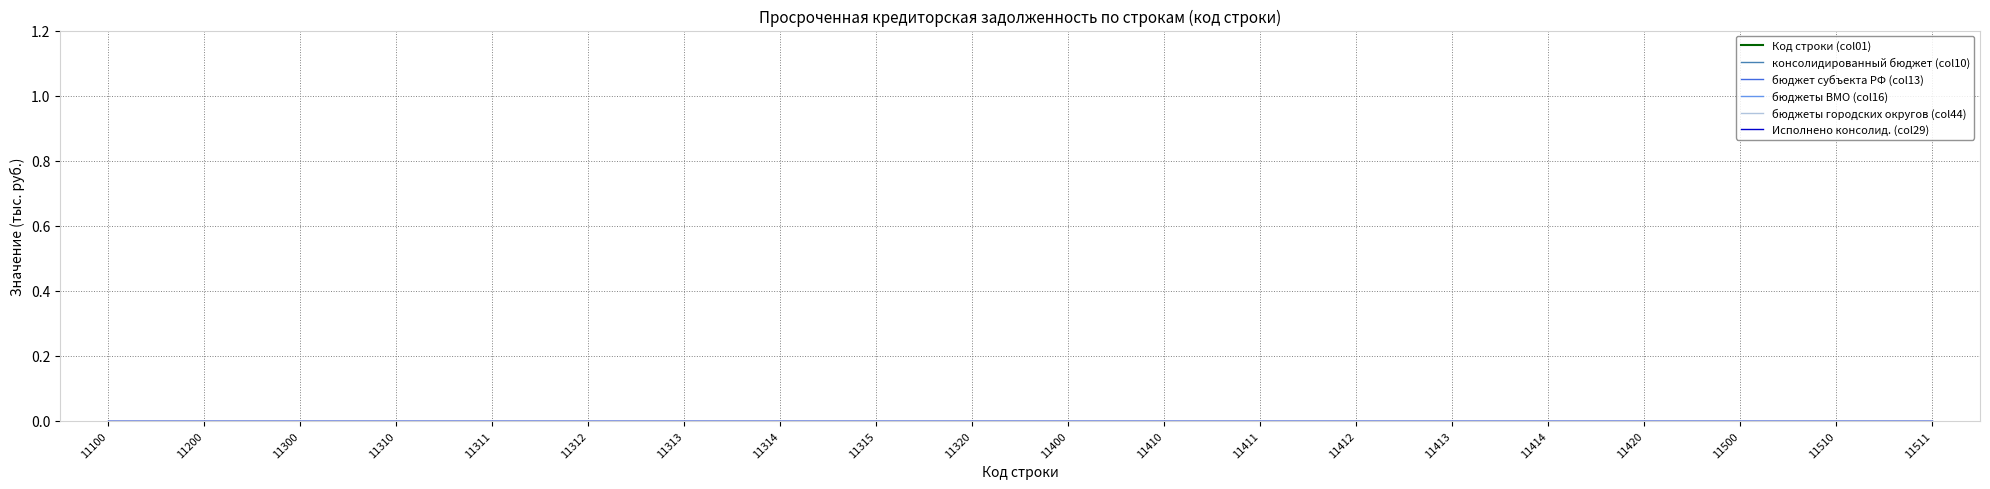

Rank the series at 11412 from lowest to highest value.

консолидированный бюджет (col10), бюджет субъекта РФ (col13), бюджеты ВМО (col16), бюджеты городских округов (col44), Исполнено консолид. (col29), Код строки (col01)